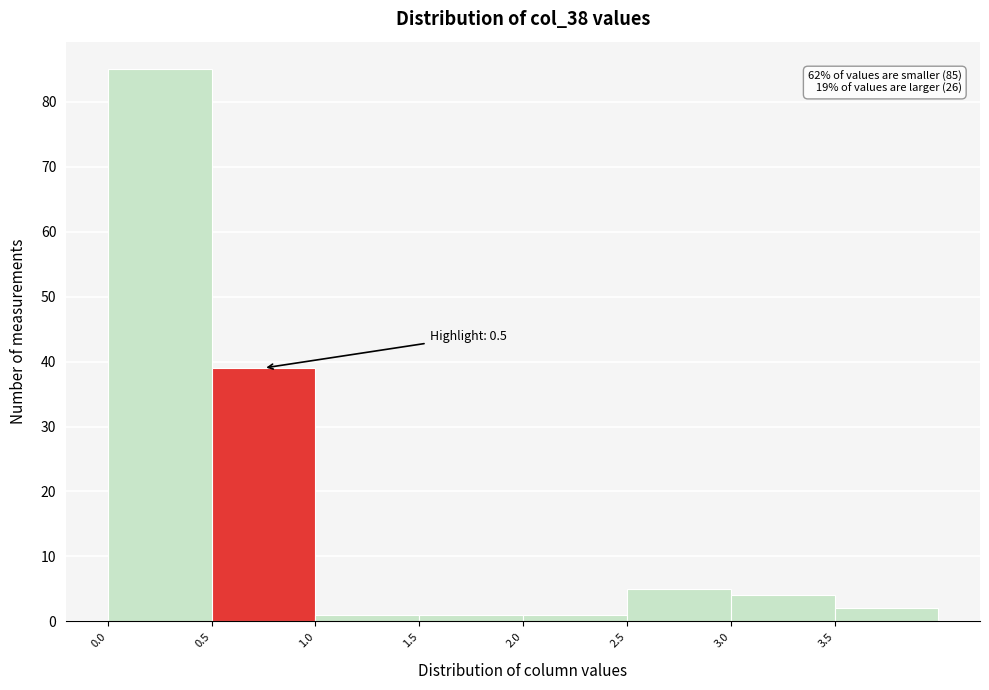

Which range on the x-axis has the tallest bar?

0.0 to 0.5